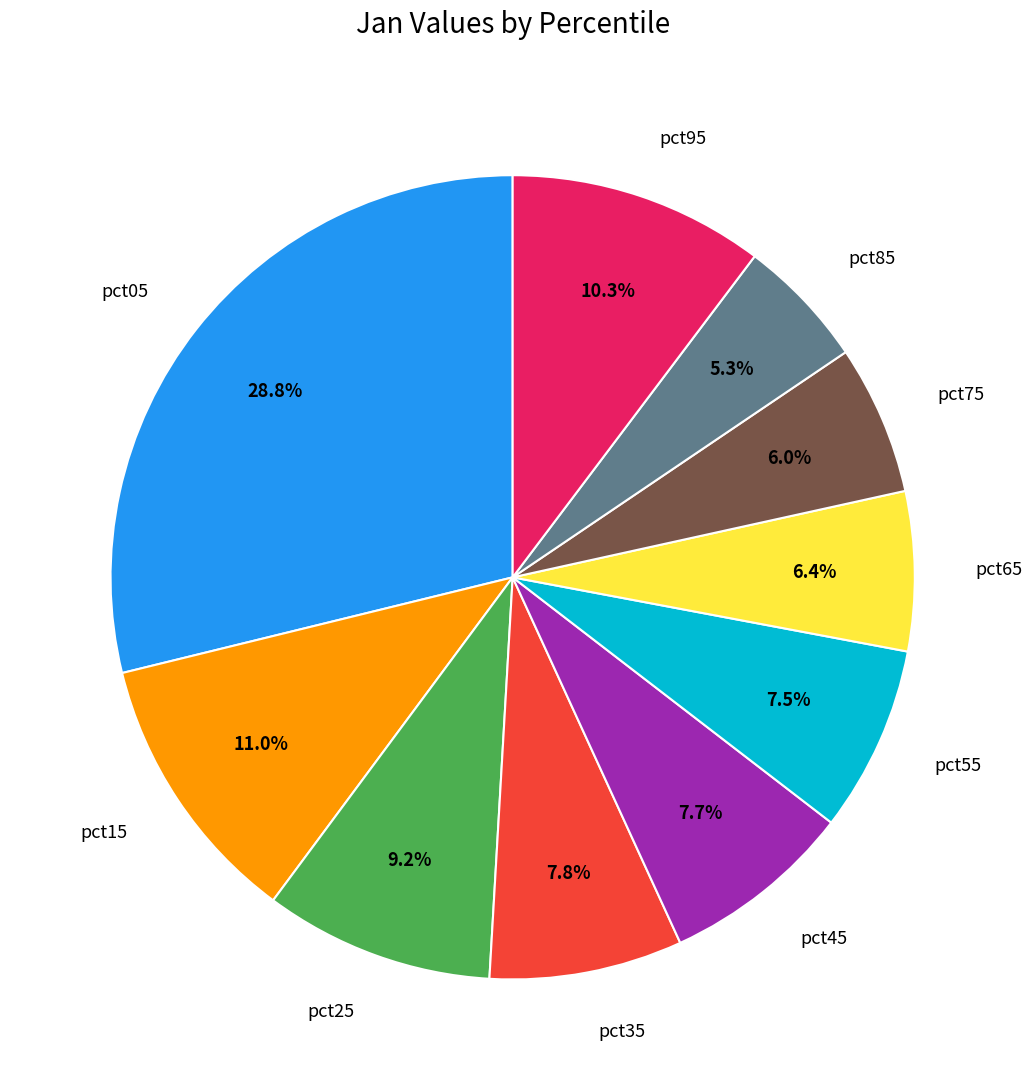

Is there a majority slice in this chart?

No